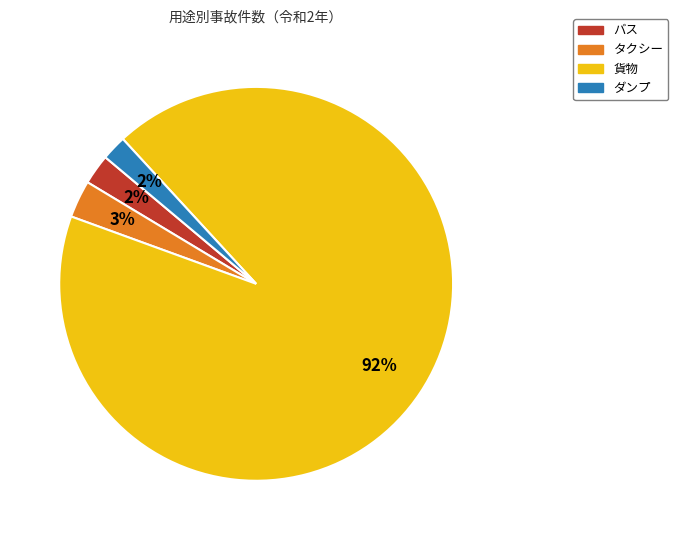

Count the number of slices in the pie.

4